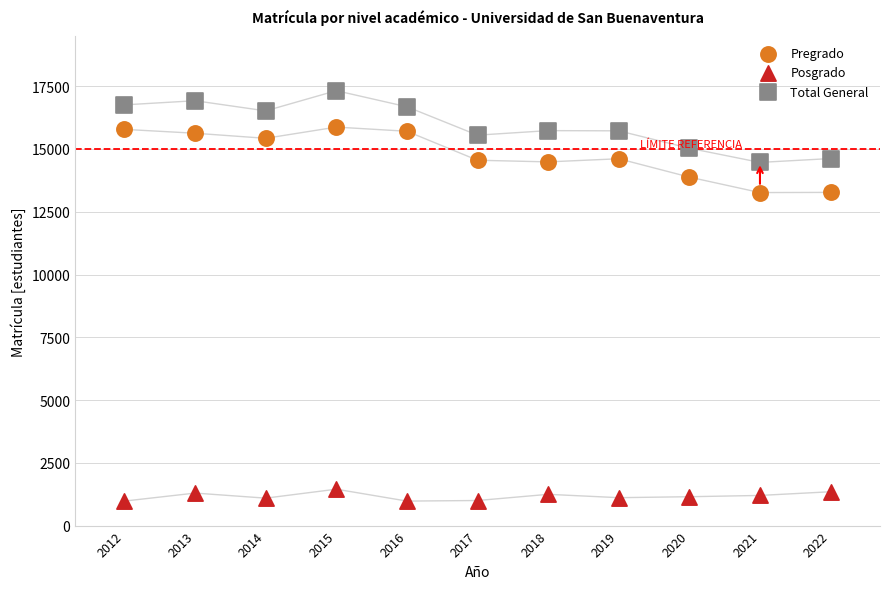

Which series contains the highest Y value?

Total General